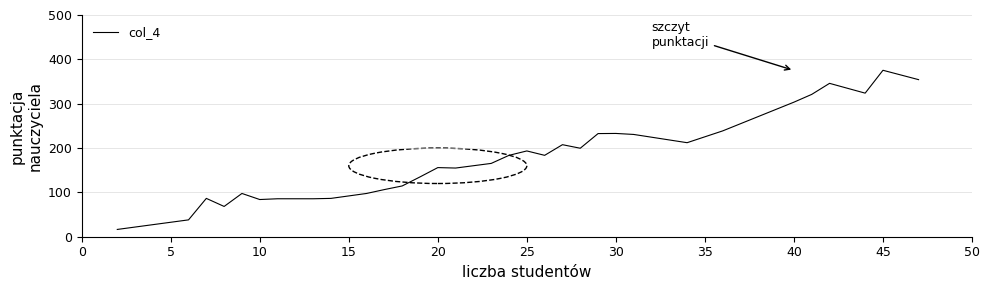

What is the difference between the maximum and minimum values?

358.9